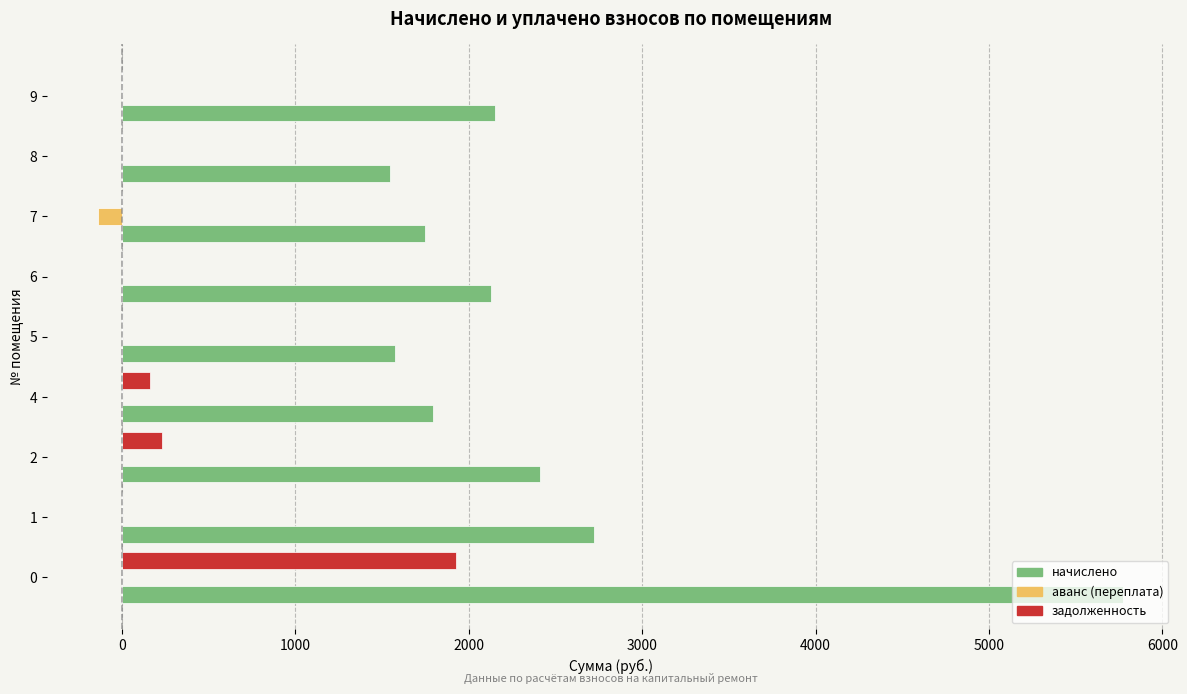

Are the bars grouped side by side (vs. stacked)?

Yes